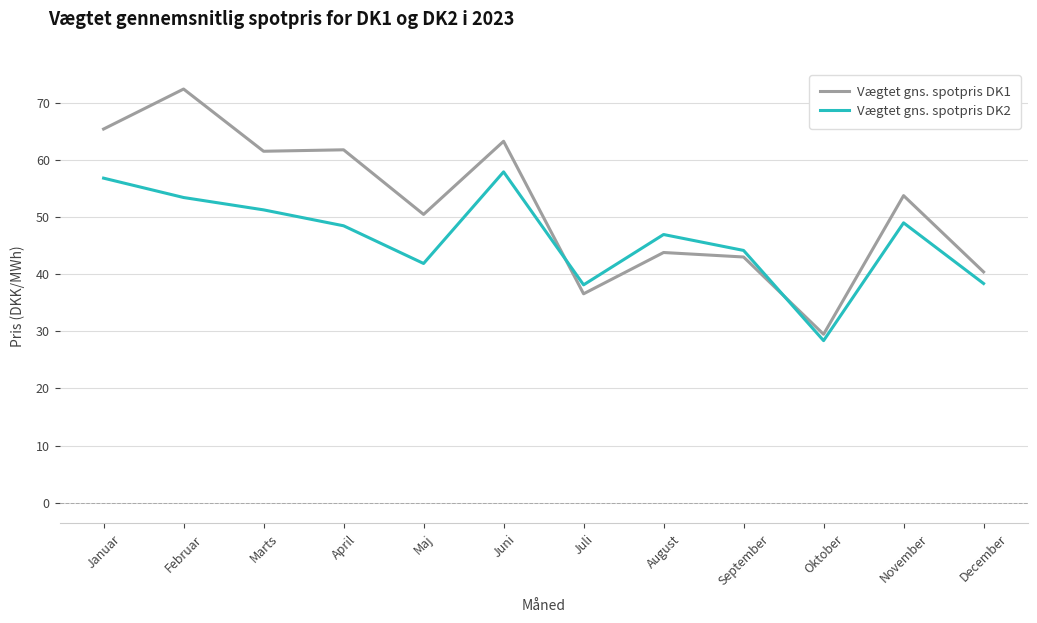

The Vægtet gns. spotpris DK2 series shows 56.8 at December. True or false?

False